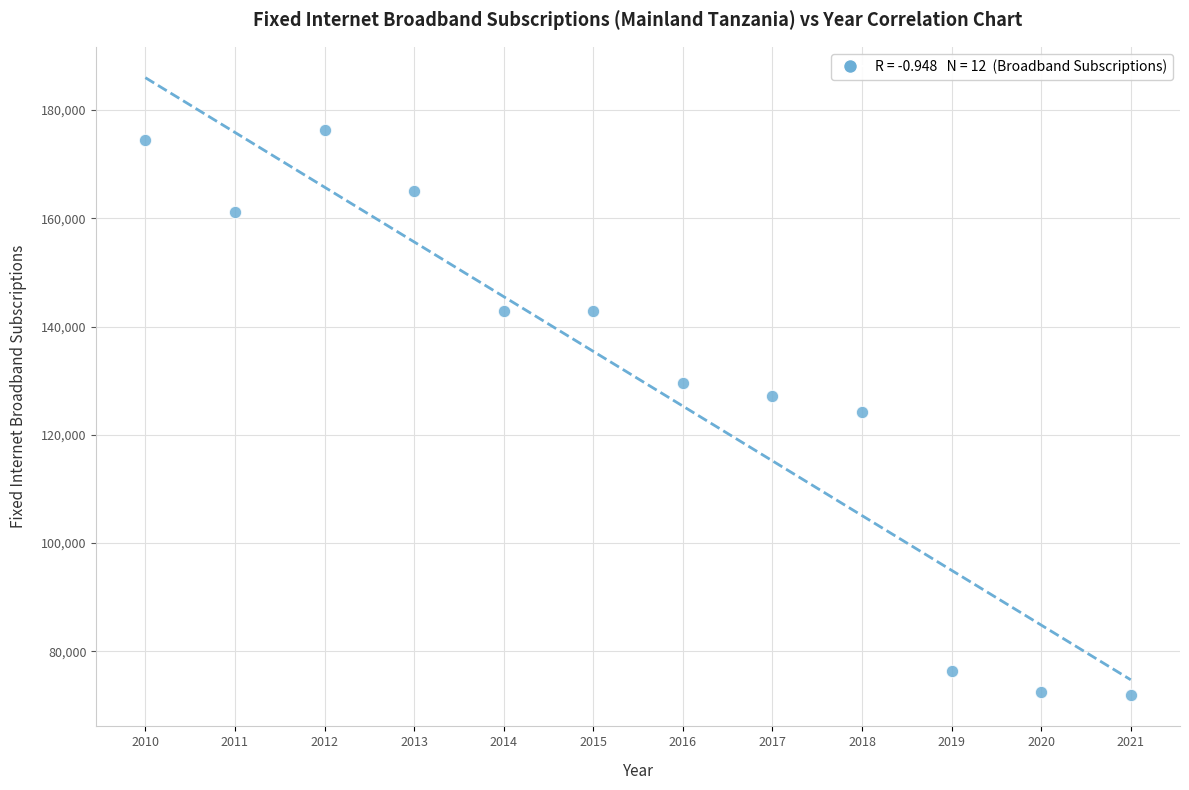

What is the average X value?

2016